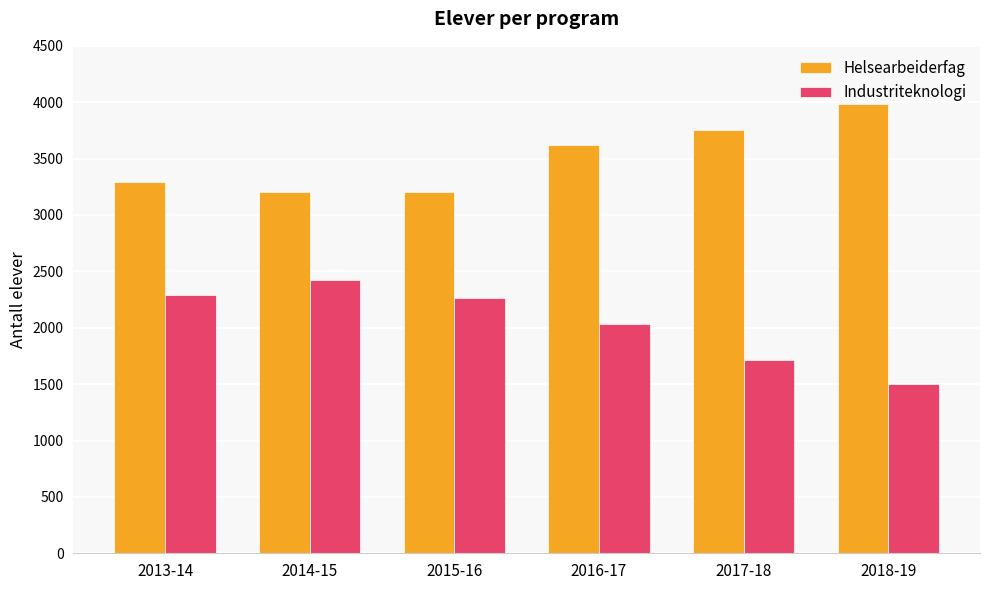

What is the value of the Helsearbeiderfag bar at the 6th from the left?

3985